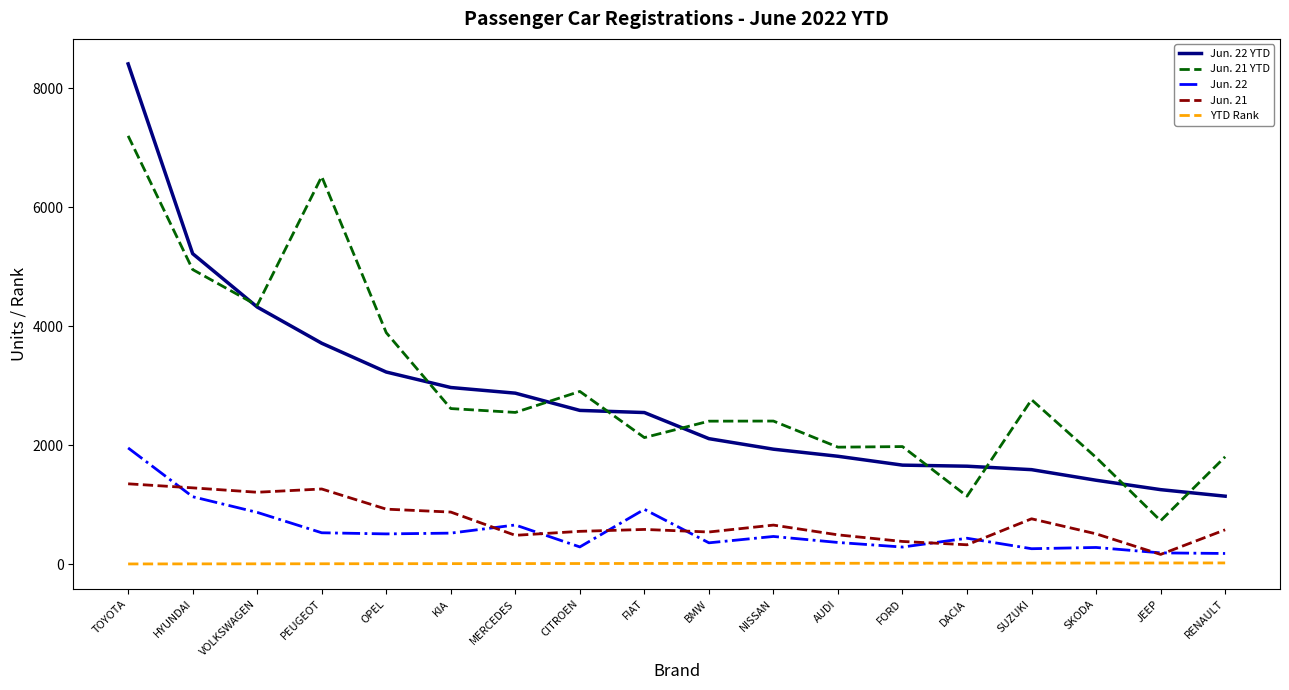

What value does the Jun. 21 YTD series have at MERCEDES, to the nearest 50?

2550